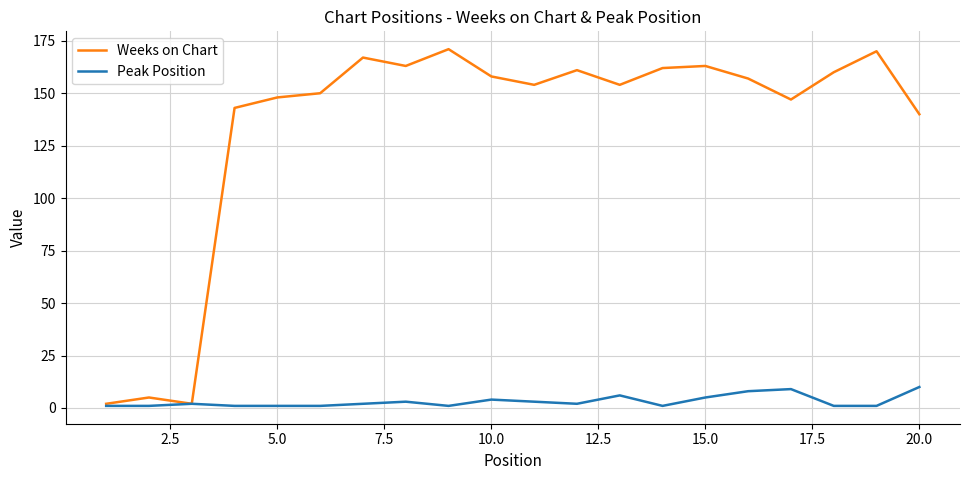

Which series has the largest range (max minus min)?

Weeks on Chart